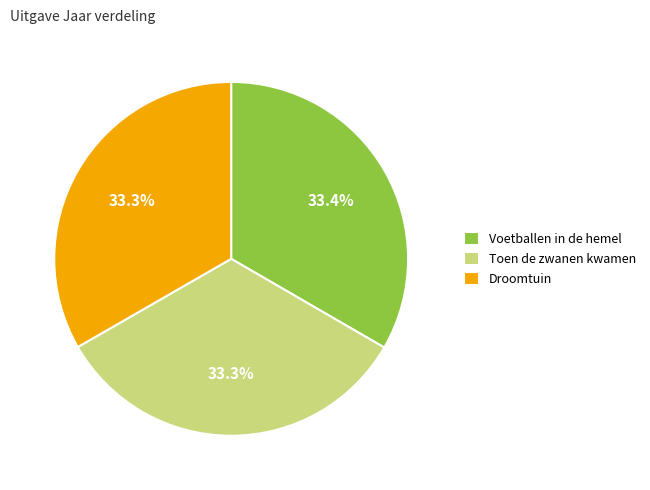

What percentage is the Droomtuin slice, to the nearest percent?

33%